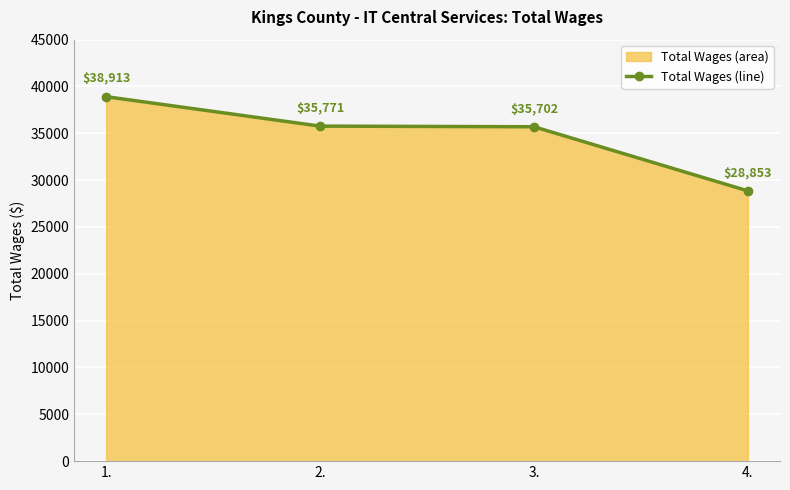

Between 2. and 1., which is larger?

1.